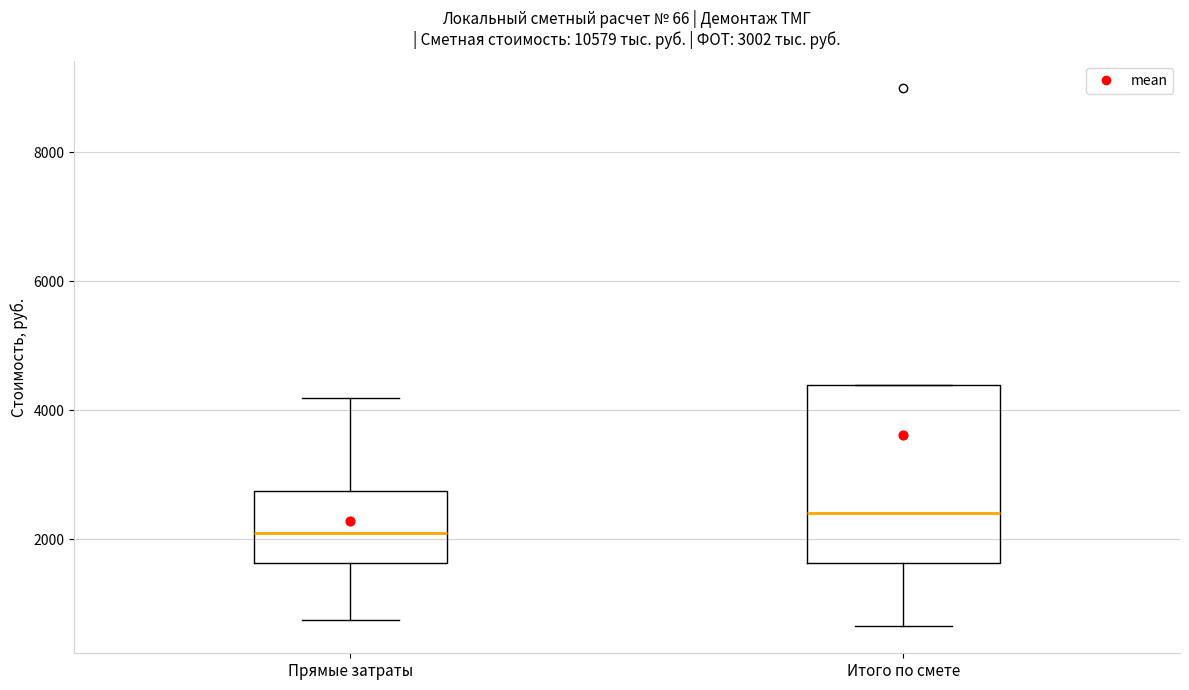

Which box has the highest median line?

Итого по смете